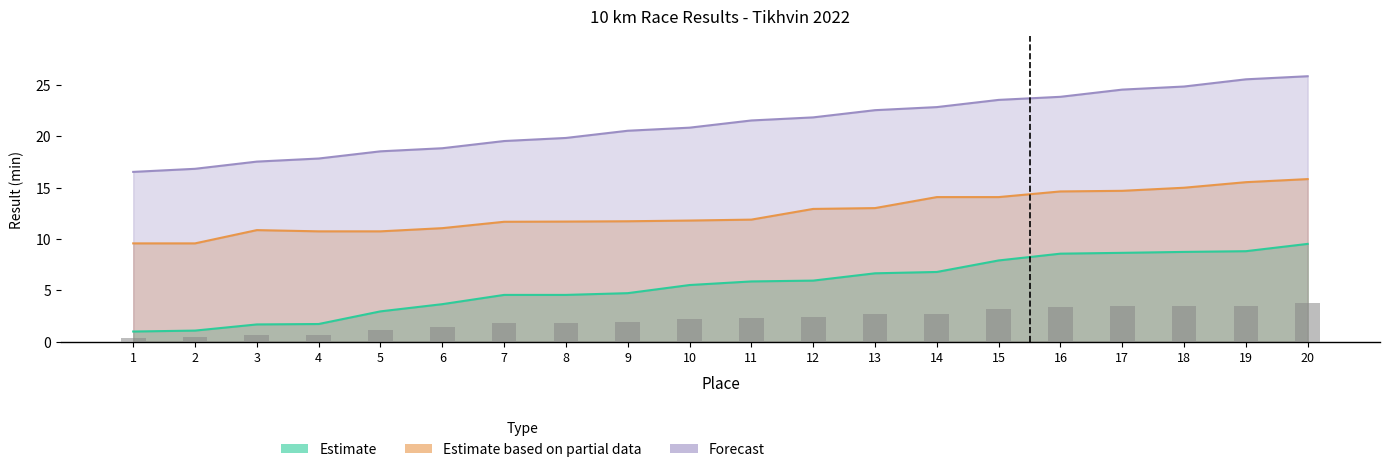

What is the greatest value displayed?

25.8